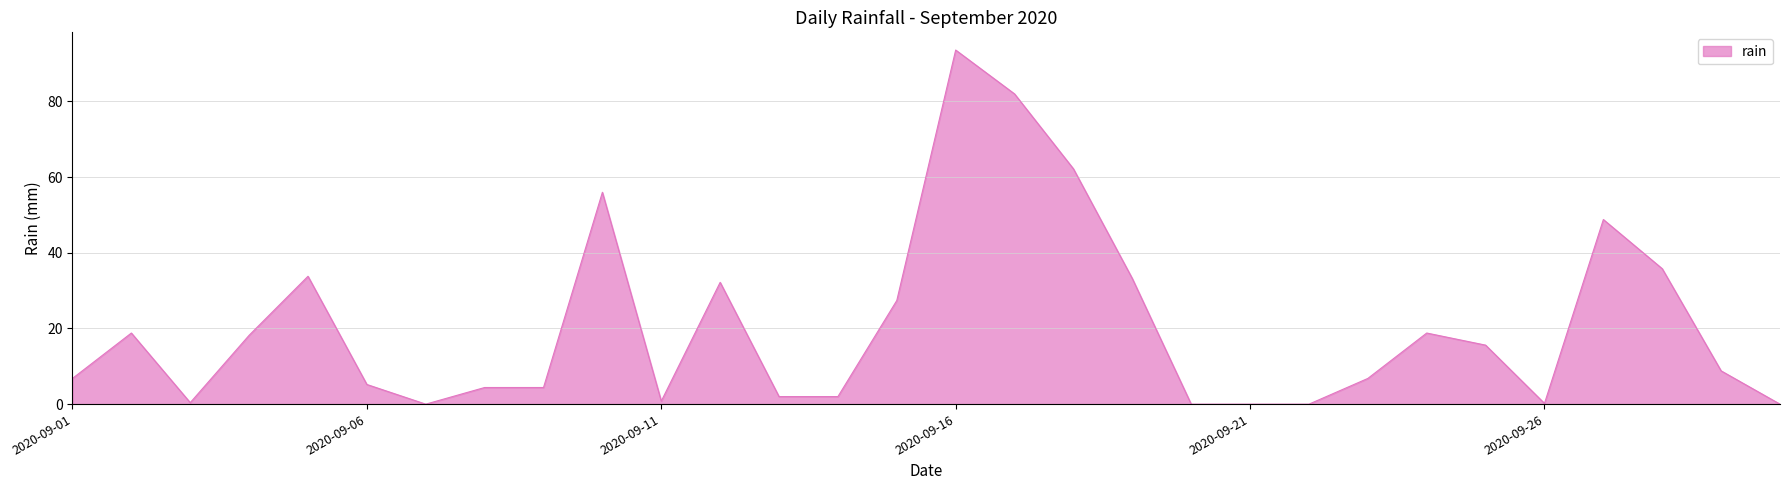

What is the maximum value shown in the chart?

93.6